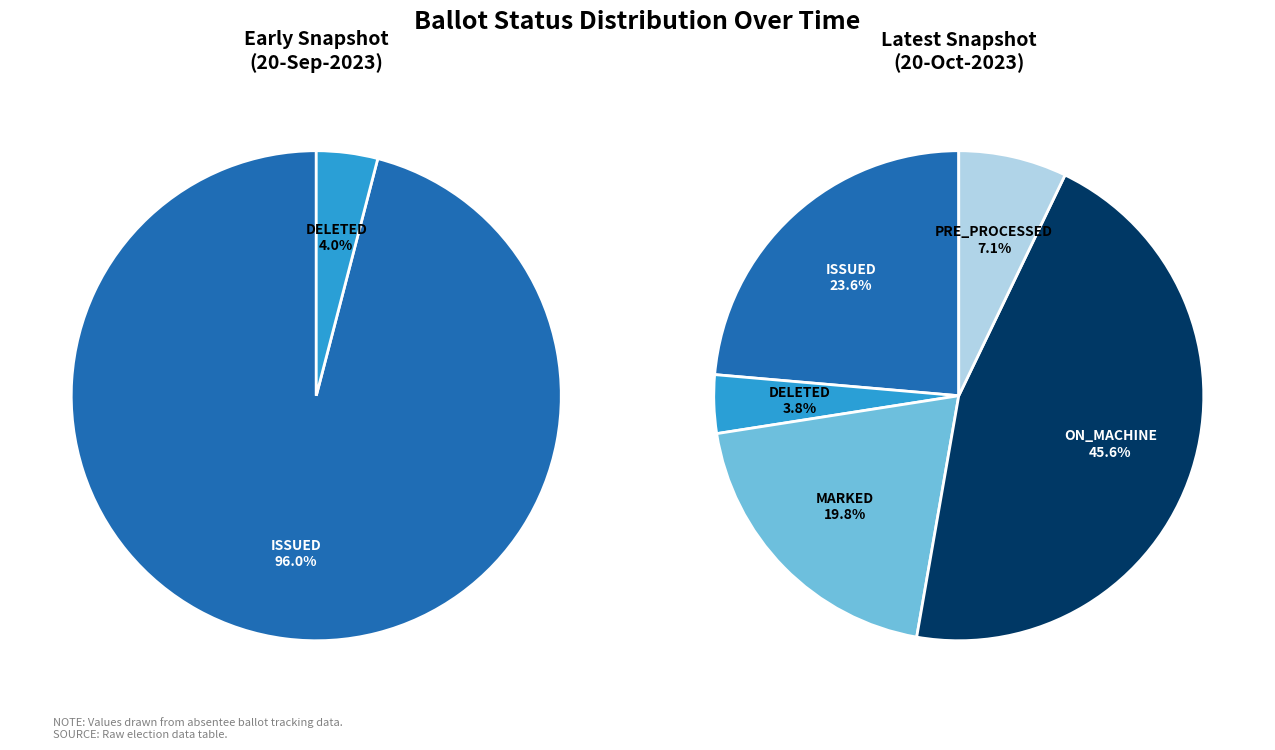

Is it true that ON_MACHINE is 57% of the pie?

False